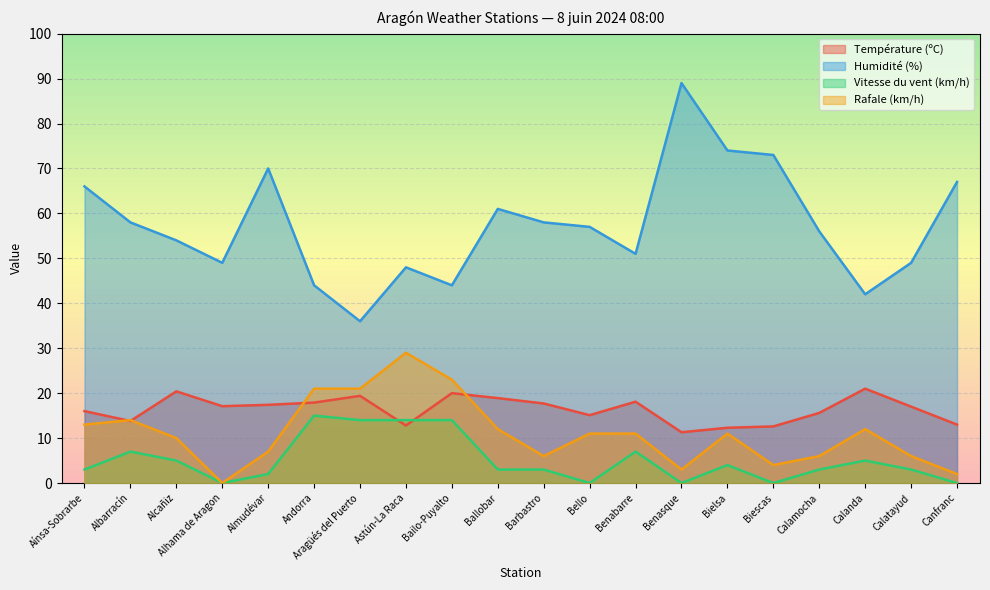

What is the difference between the second highest and second lowest values in the Humidité (%) series?

32.0